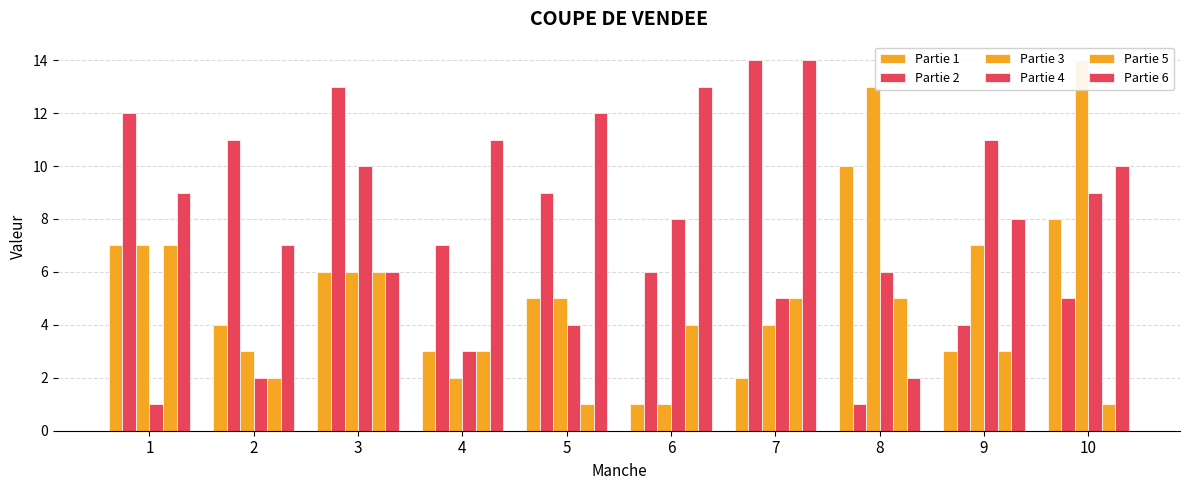

What is the difference between the highest and lowest values at 8?

12